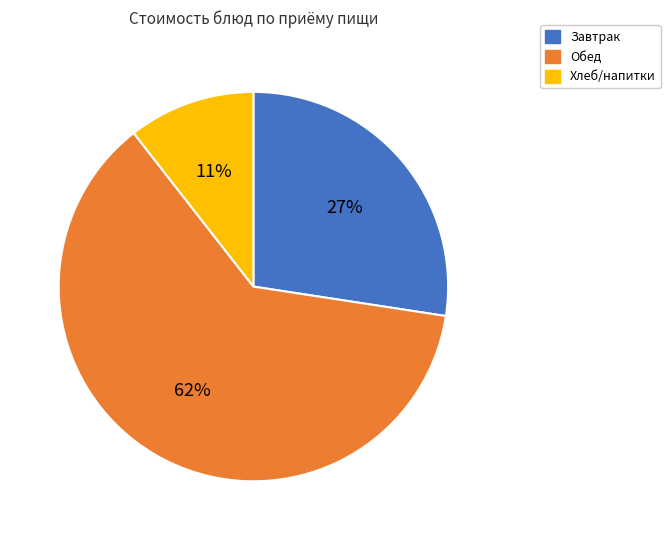

To the nearest percent, what is the average slice percentage?

33%